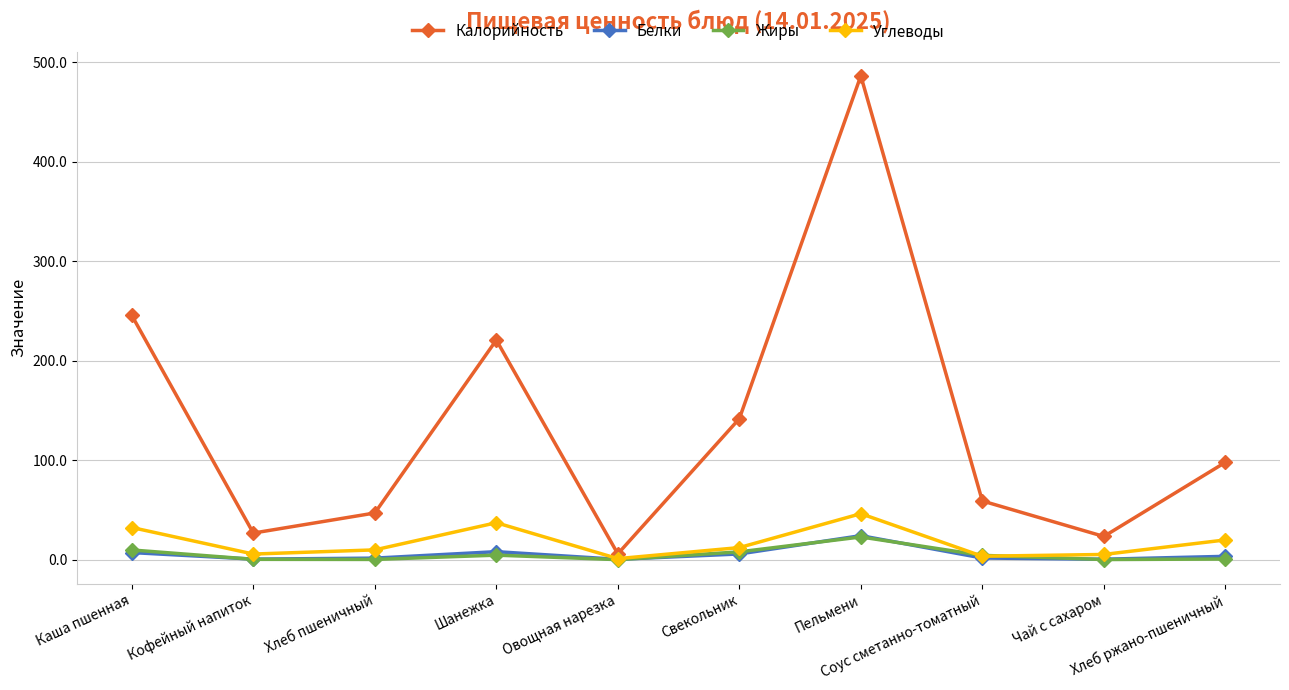

What is the greatest value displayed?

486.5